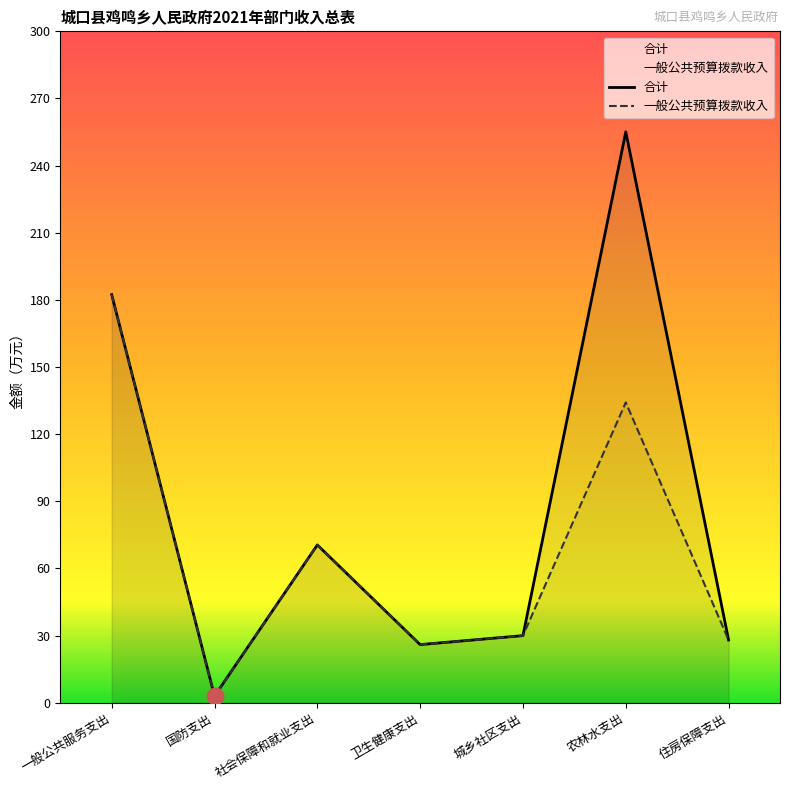

What is the value of the 一般公共预算拨款收入 point at the 6th from the left?

134.2